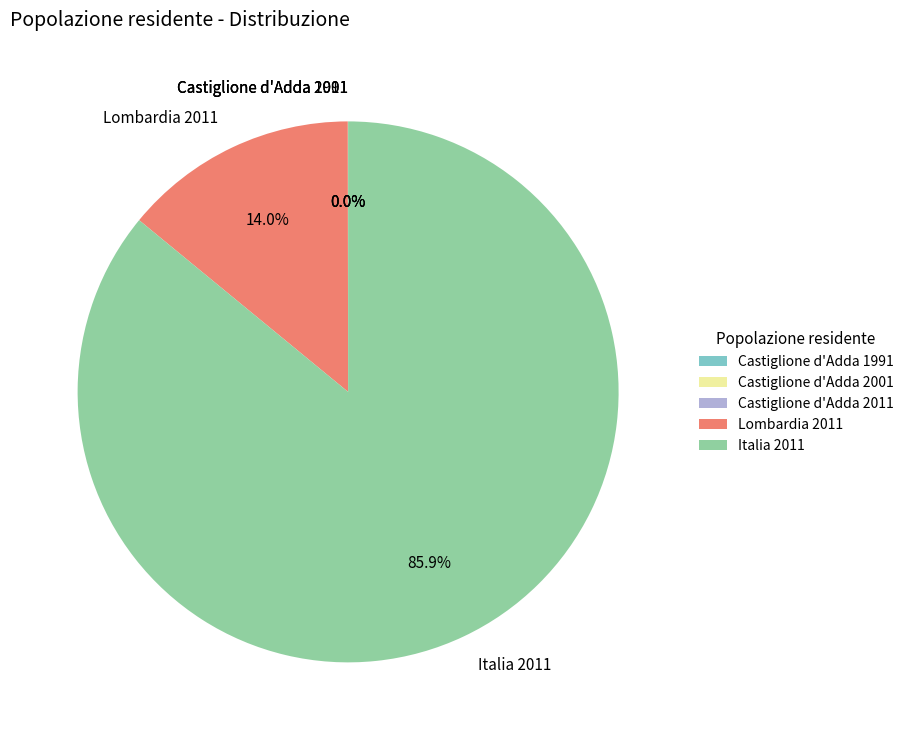

What is the largest slice in the pie chart?

Italia 2011